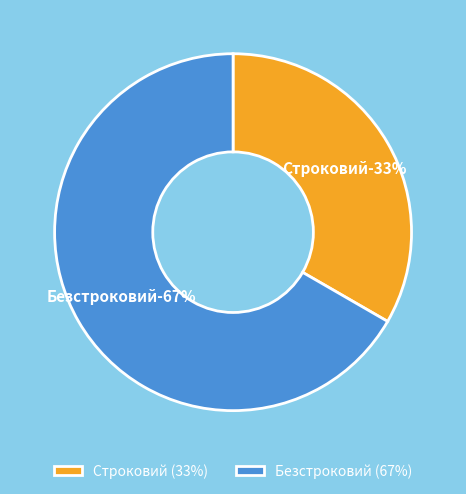

To the nearest percent, what is the combined percentage of Безстроковий and Строковий?

100%